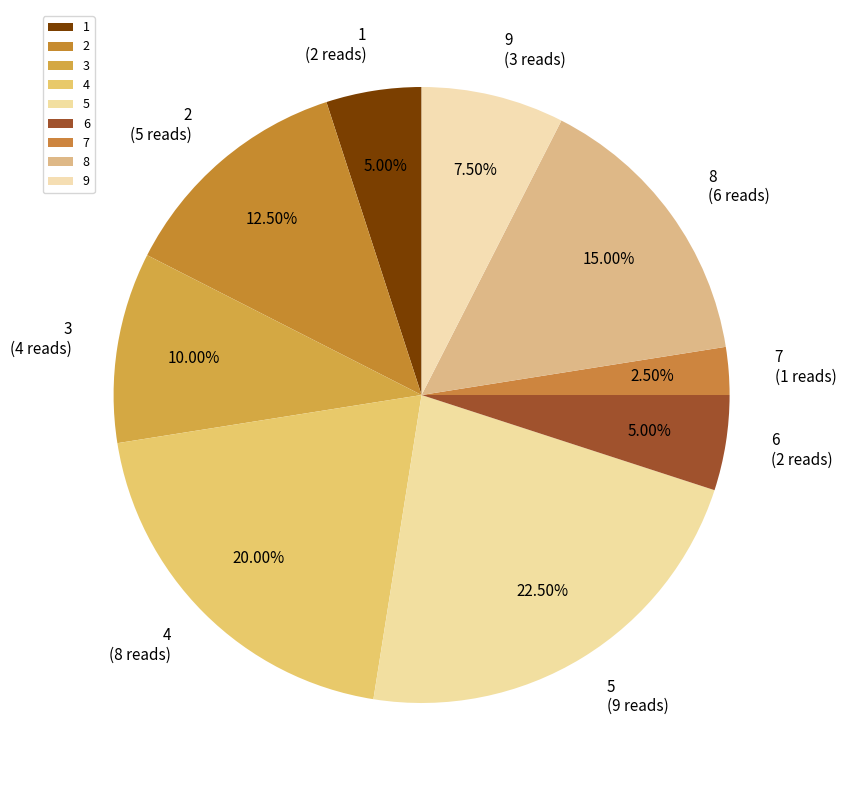

Does 1 represent more than half of the total?

No